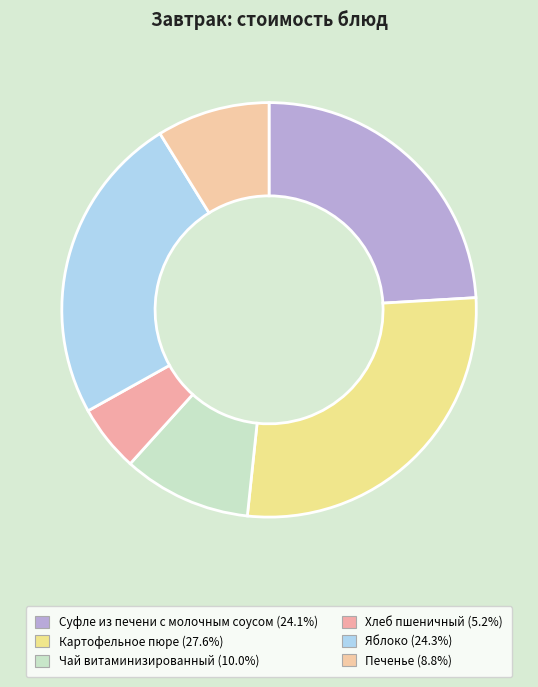

Rank the categories by value from lowest to highest.

Хлеб пшеничный, Печенье, Чай витаминизированный, Суфле из печени с молочным соусом, Яблоко, Картофельное пюре